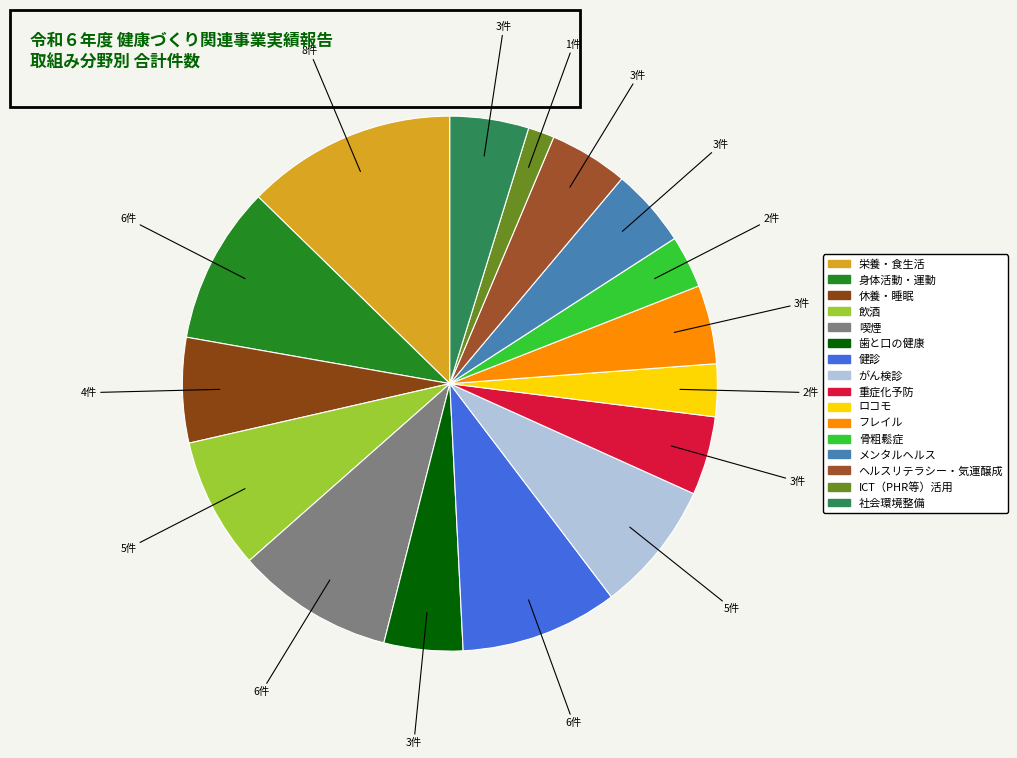

Which category has the biggest portion of the pie?

栄養・食生活